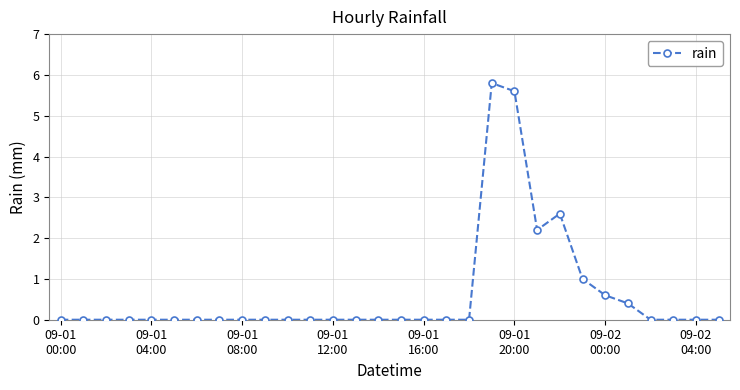

Reading left to right, transcribe all the data shown in this chart.

0.0	0.0	0.0	0.0	0.0	0.0	0.0	0.0	0.0	0.0	0.0	0.0	0.0	0.0	0.0	0.0	0.0	0.0	0.0	5.8	5.6	2.2	2.6	1.0	0.6	0.4	0.0	0.0	0.0	0.0